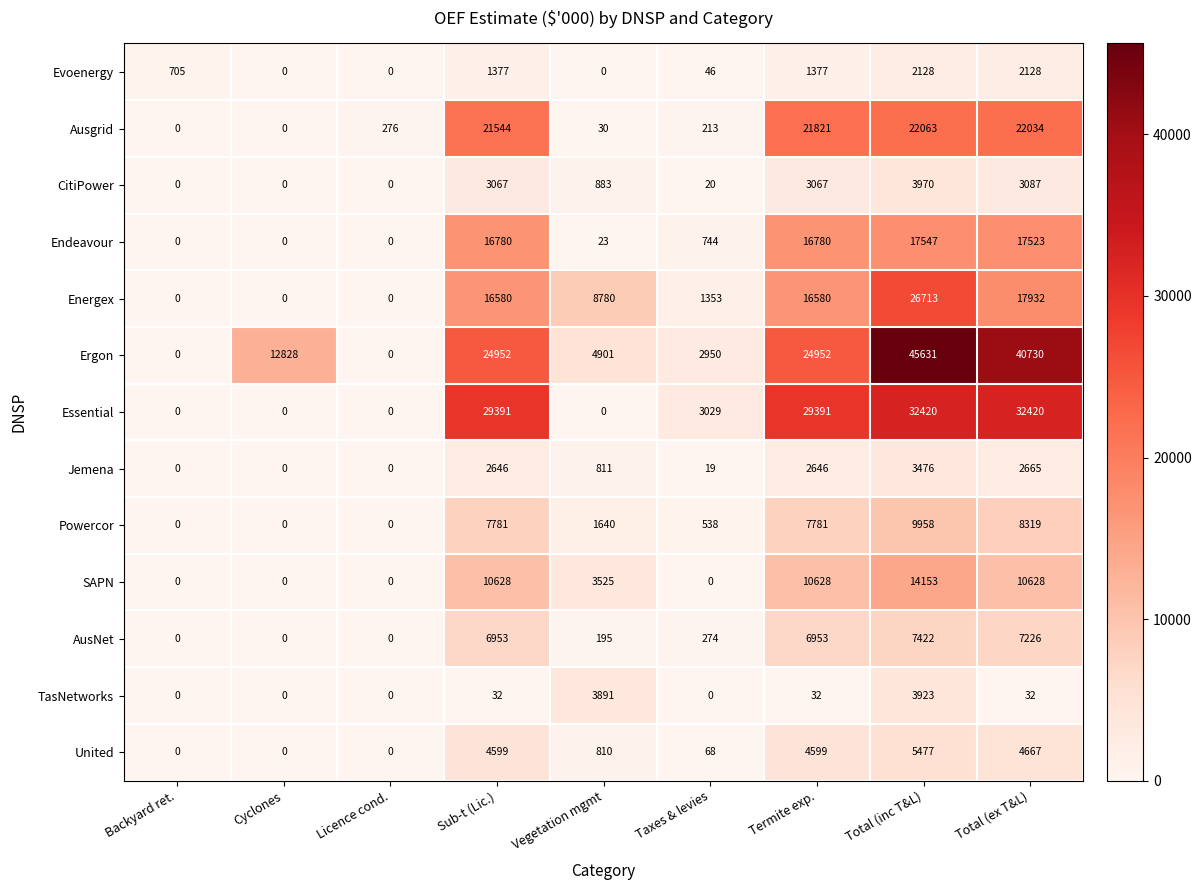

At which category is the sum across all series the highest?

Total (inc T&L)